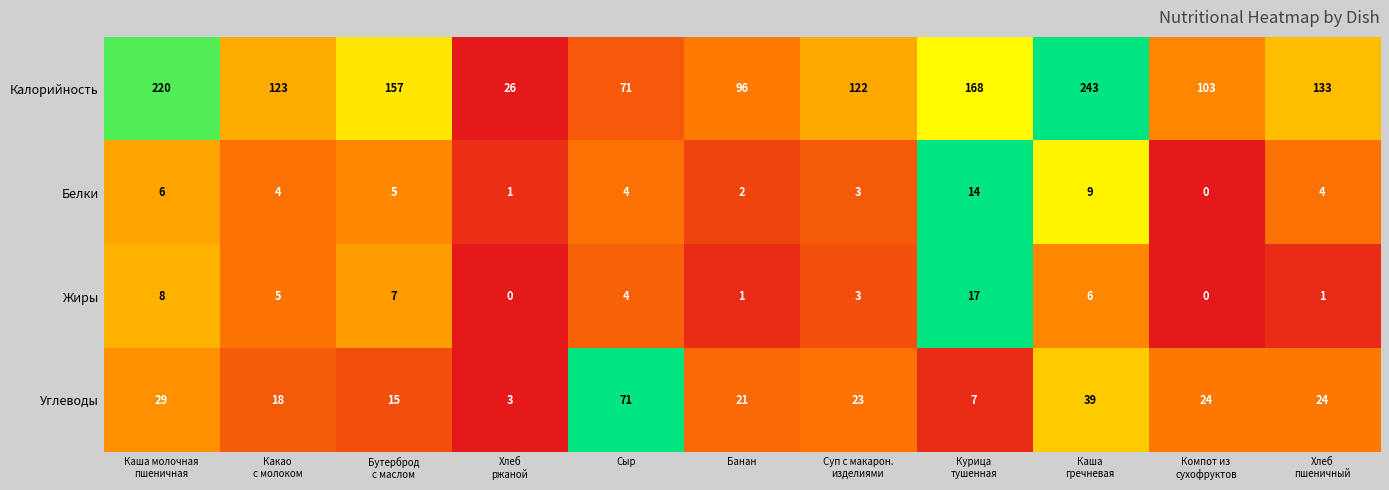

At which category is the sum across all series the highest?

Каша
гречневая